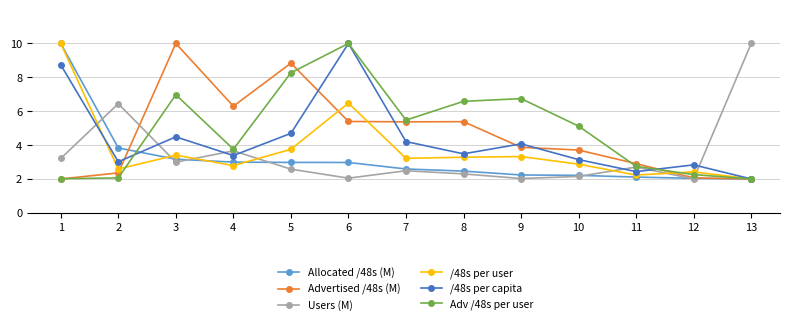

What is the approximate value of Adv /48s per user at 7?

5.5